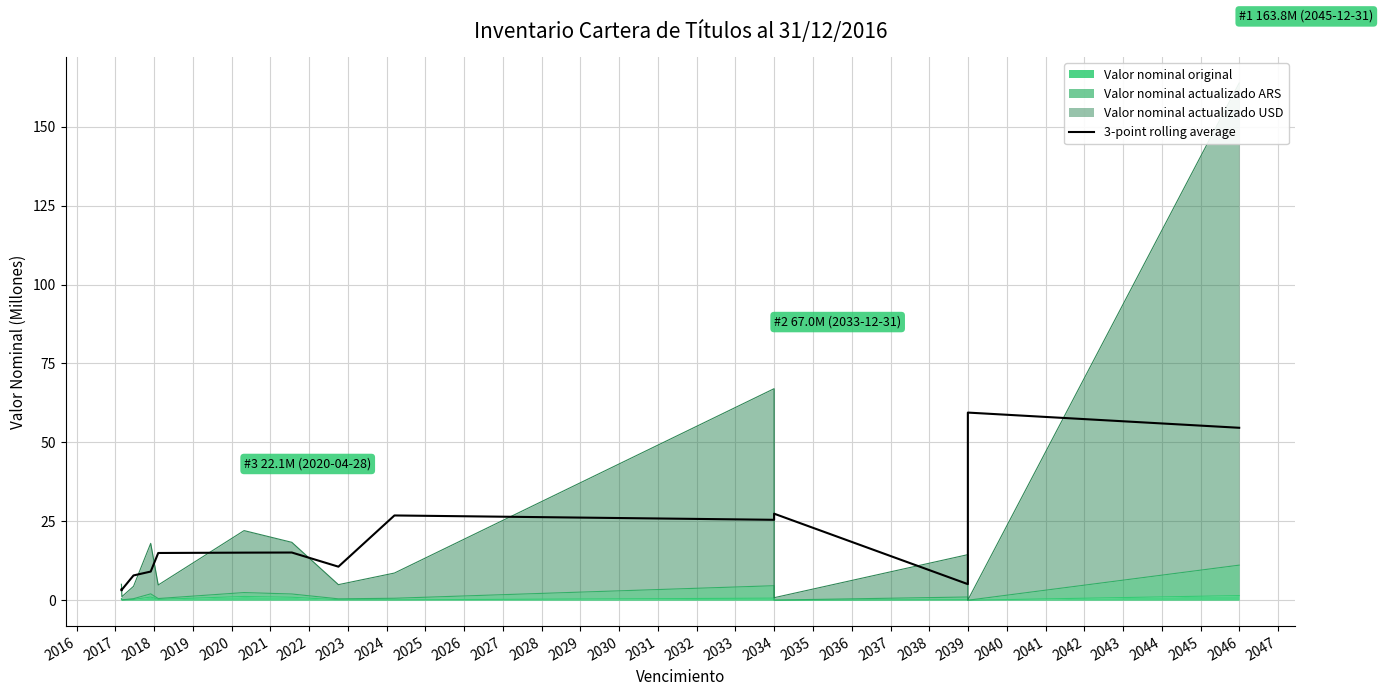

Approximately how many times larger is the value at 2017 compared to 2021?

0.2